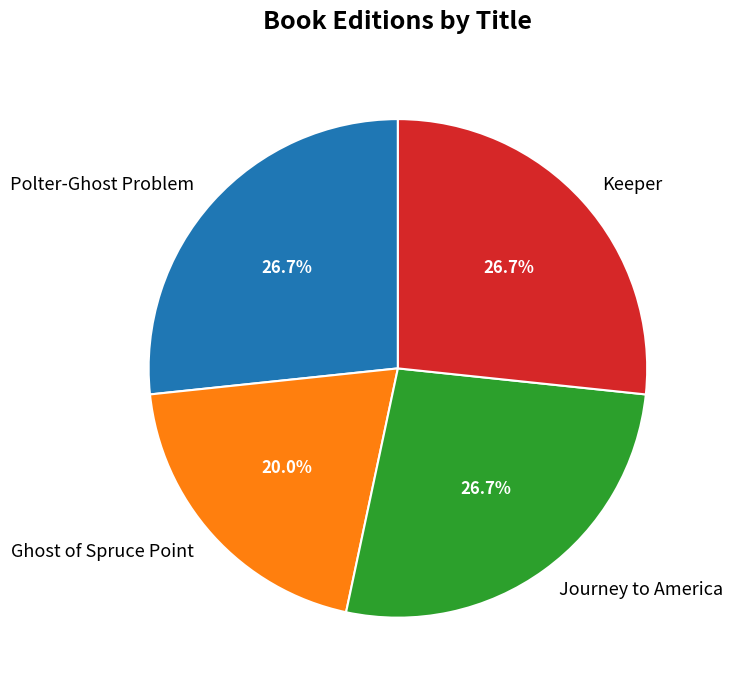

To the nearest percent, what percentage of the pie is Polter-Ghost Problem?

27%